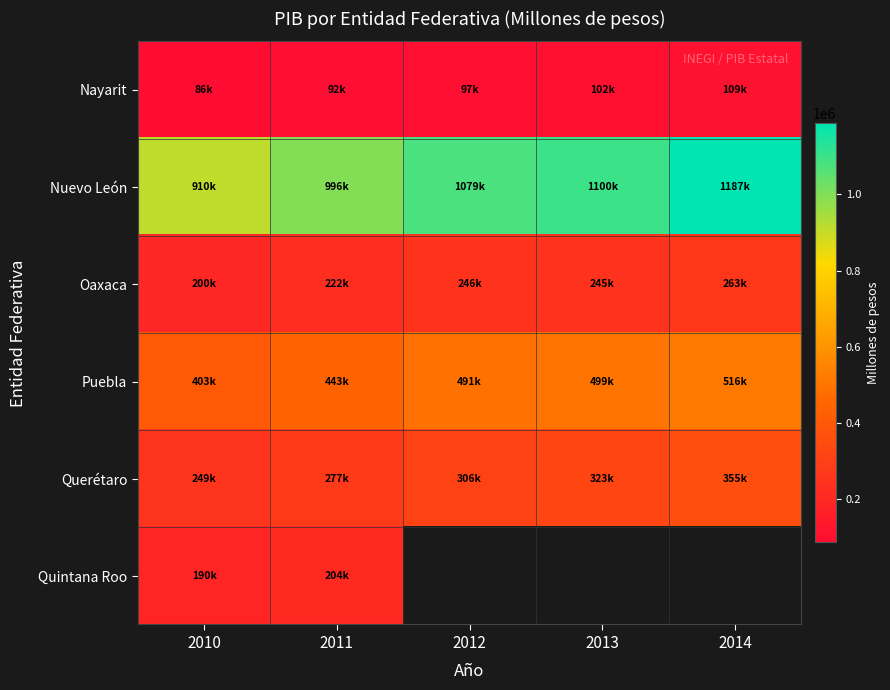

What is the sum of the Nuevo León values at 2014 and 2012?

2265756.2